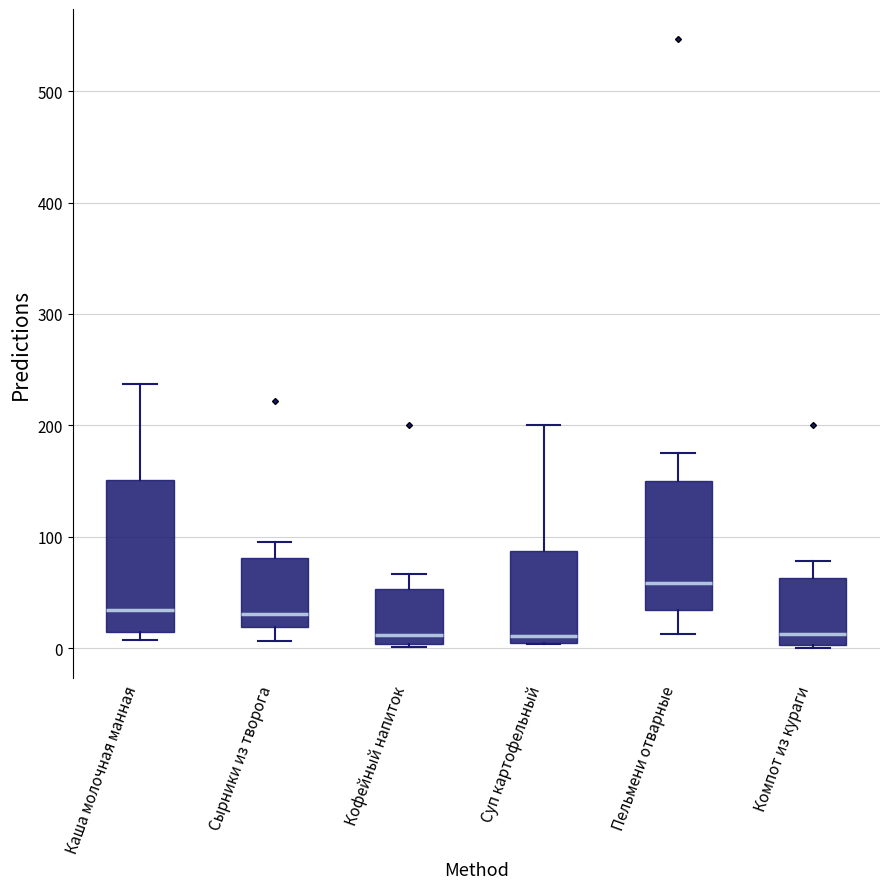

Reading left to right, read every box against the y-axis: the position of its median line, the range the box covers, and the ends of its whiskers. The values are not printed on the chart, so give them approximately, as read against the axis.

Каша молочная манная: median 30, box 10 to 150, whiskers 10 (just below the box's lower edge) to 240
Сырники из творога: median 30, box 20 to 80, whiskers 10 to 100
Кофейный напиток: median 10, box 0 to 50, whiskers 0 to 70
Суп картофельный: median 10, box 0 to 90, whiskers 0 to 200
Пельмени отварные: median 60, box 30 to 150, whiskers 10 to 180
Компот из кураги: median 10, box 0 to 60, whiskers 0 to 80